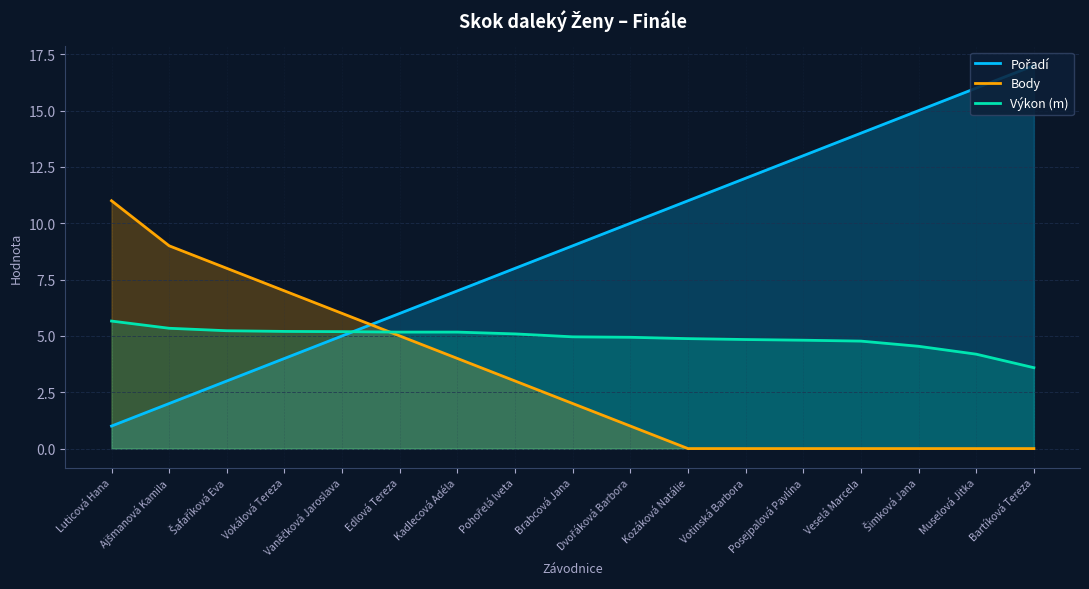

What is the sum of all Pořadí values?

153.0